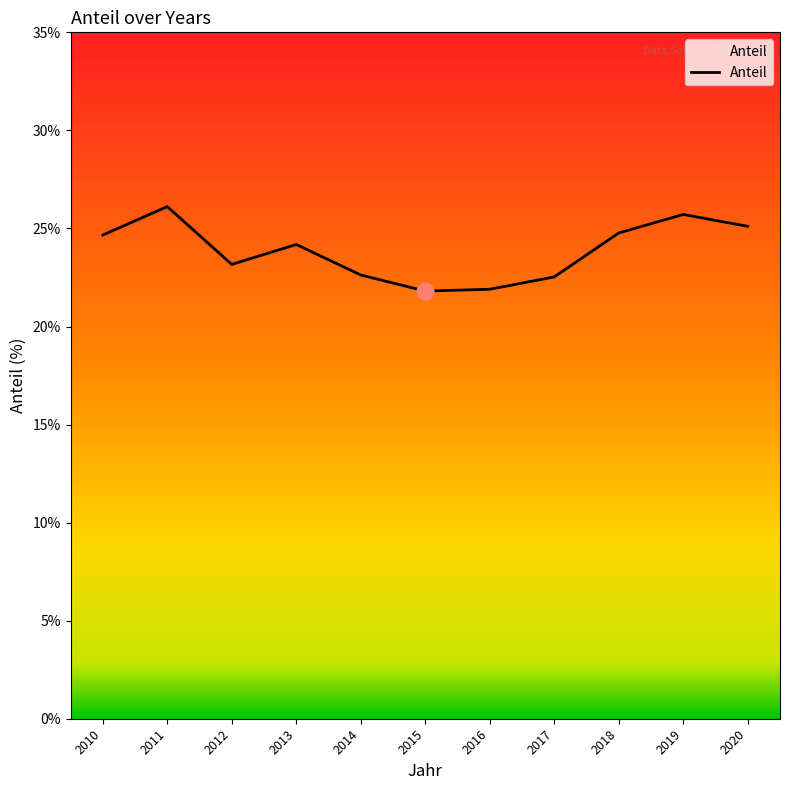

At which category does the data reach its first local peak?

2011